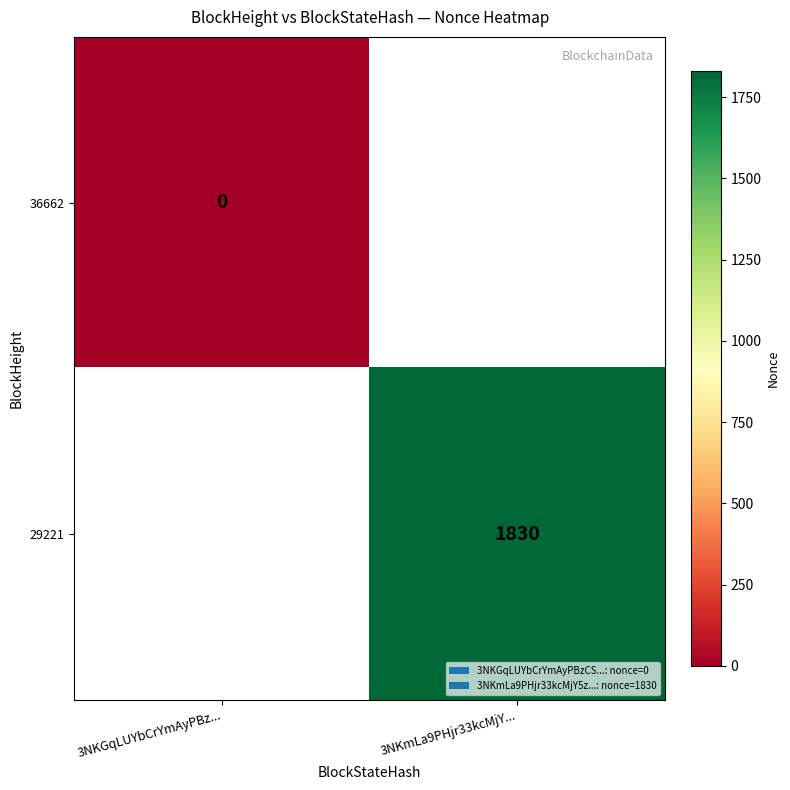

At how many categories does at least one series exceed 784?

1